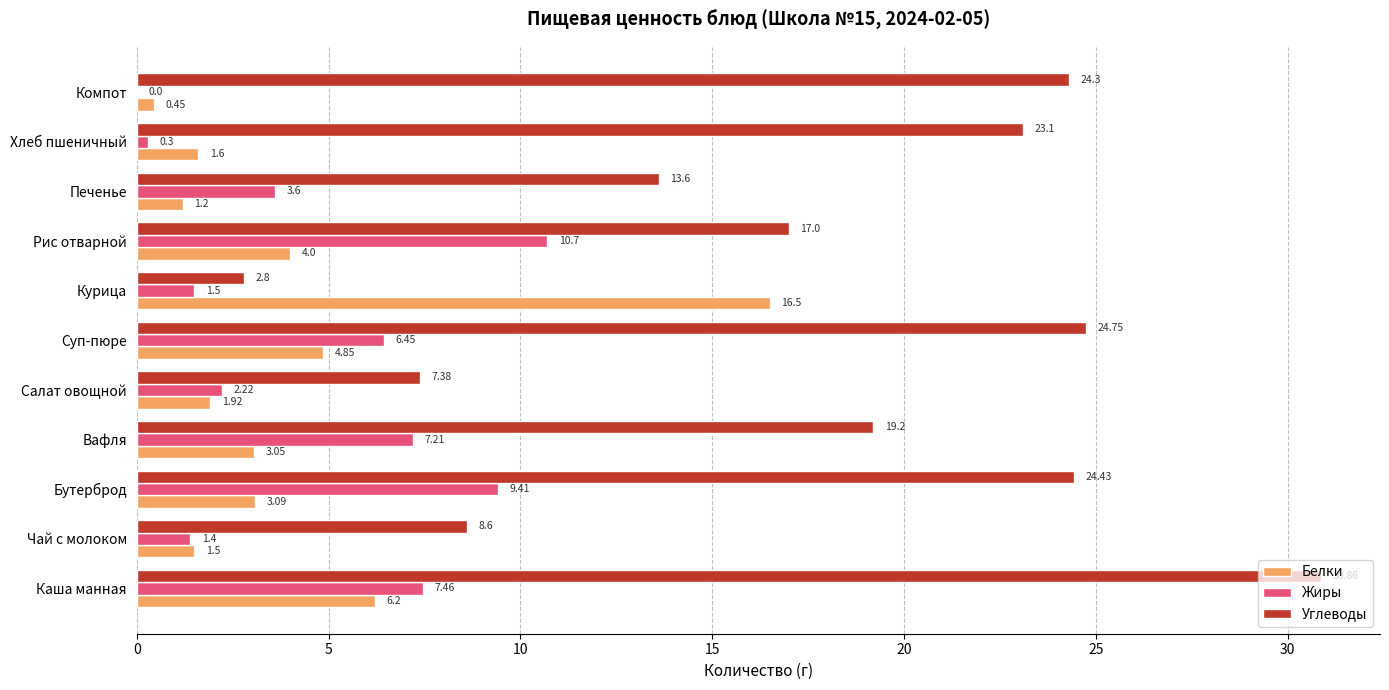

Between Салат овощной and Курица, which series saw the biggest shift?

Белки